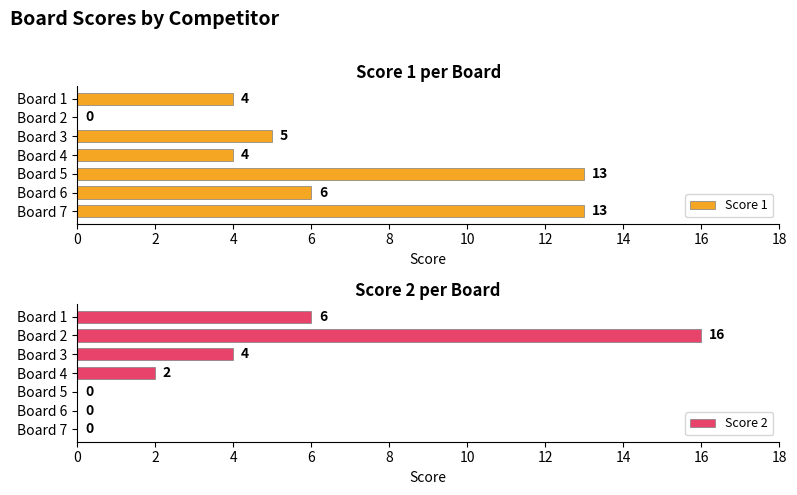

Does the chart contain any negative values?

No